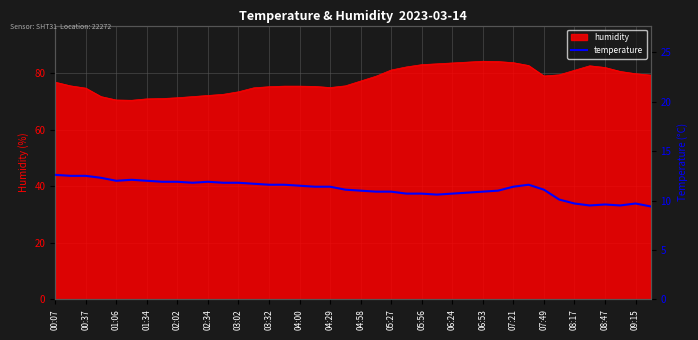

The value of humidity at 06:53 is 84.2. True or false?

True